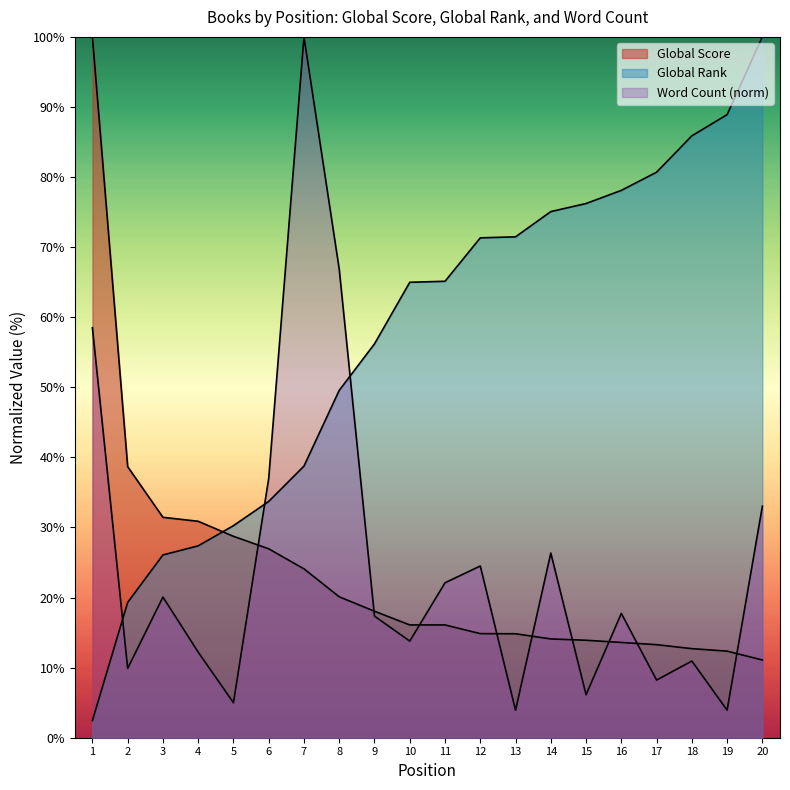

What is the difference between the highest and lowest values at 1?

97.6